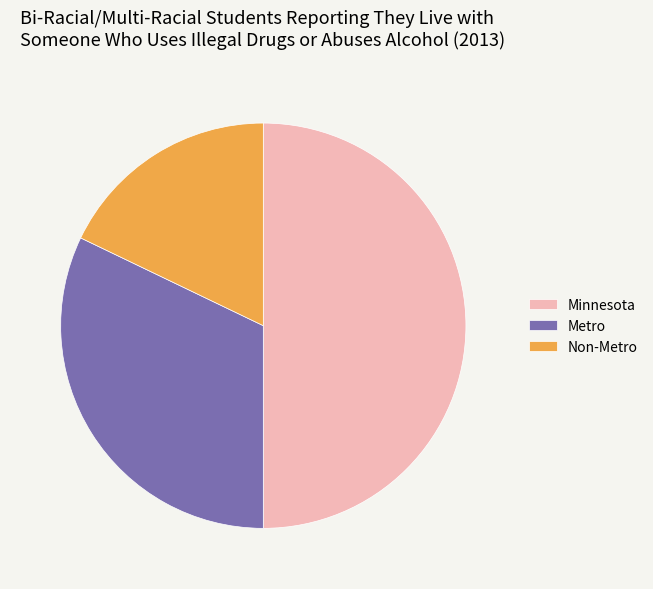

Rank the categories by value from lowest to highest.

Non-Metro, Metro, Minnesota